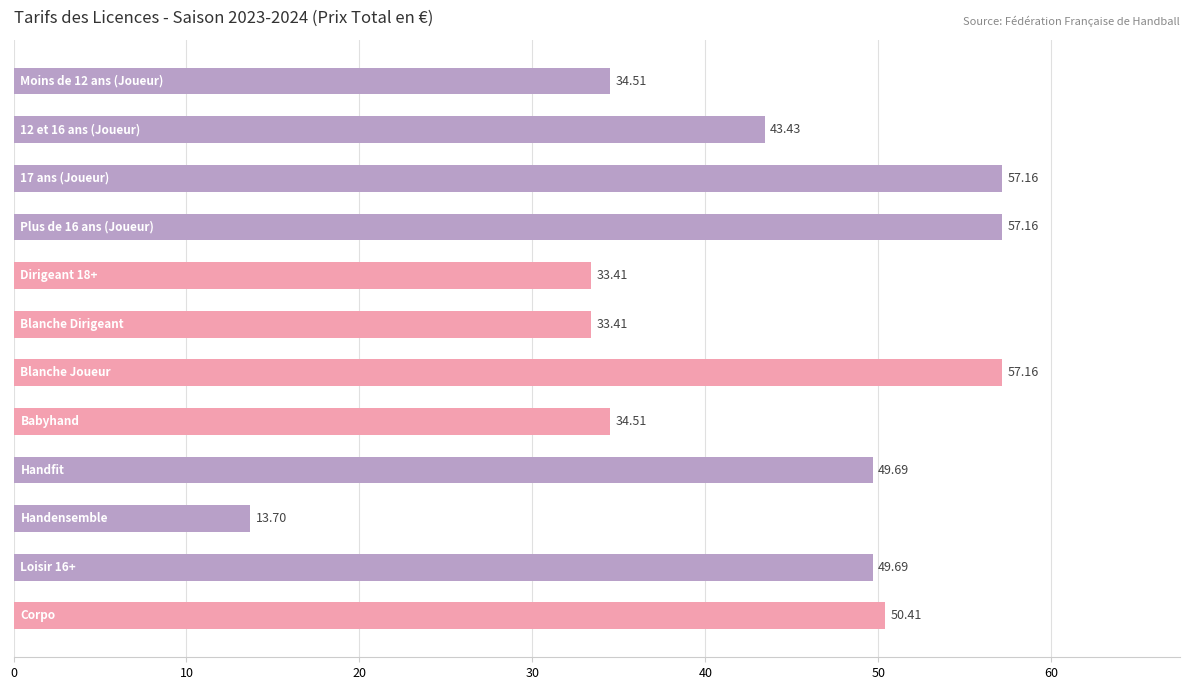

What is the difference between the maximum and second lowest values?

23.8